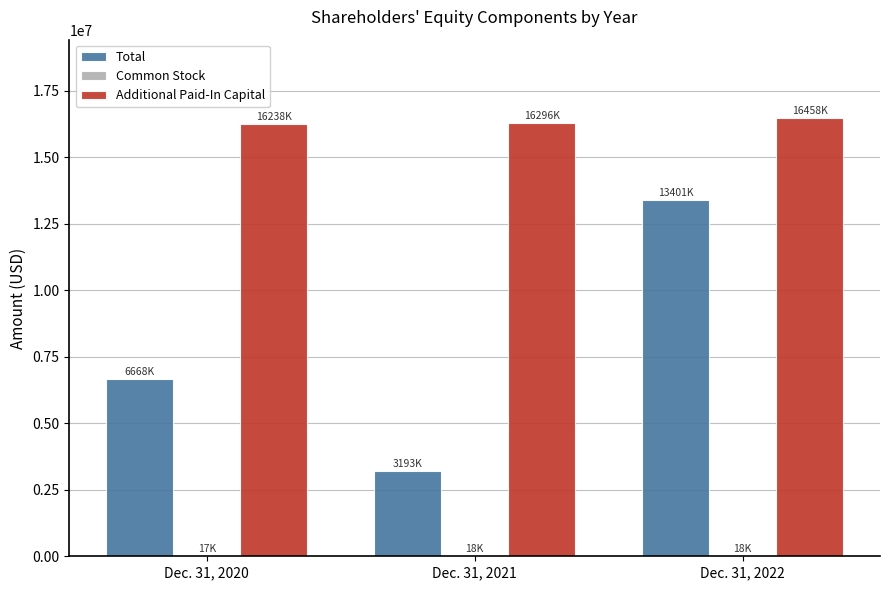

Which series has the largest total across all categories?

Additional Paid-In Capital